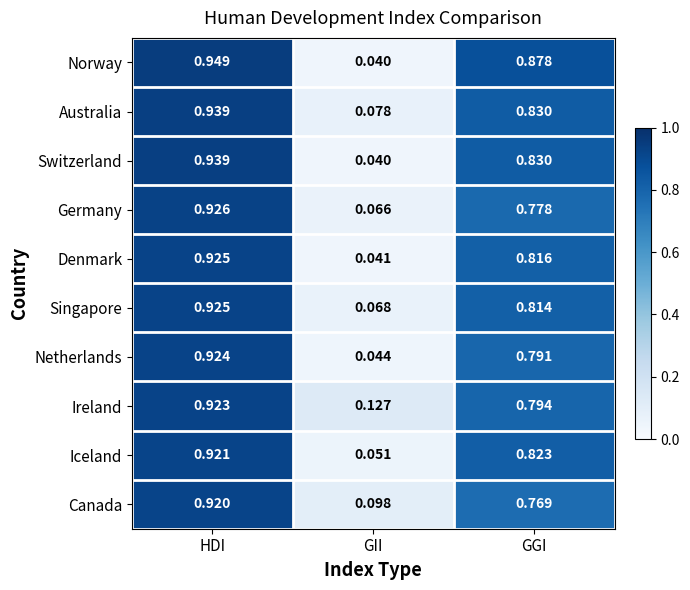

At which label is Germany closest to 0?

GII